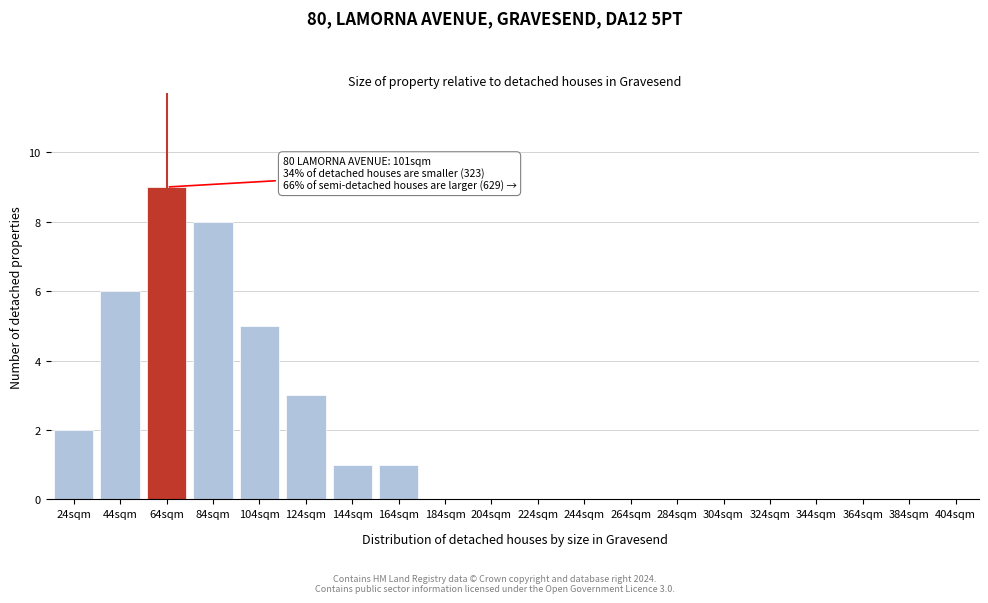

Reading left to right, transcribe all the data shown in this chart.

24sqm=2	44sqm=6	64sqm=9	84sqm=8	104sqm=5	124sqm=3	144sqm=1	164sqm=1	184sqm=0	204sqm=0	224sqm=0	244sqm=0	264sqm=0	284sqm=0	304sqm=0	324sqm=0	344sqm=0	364sqm=0	384sqm=0	404sqm=0